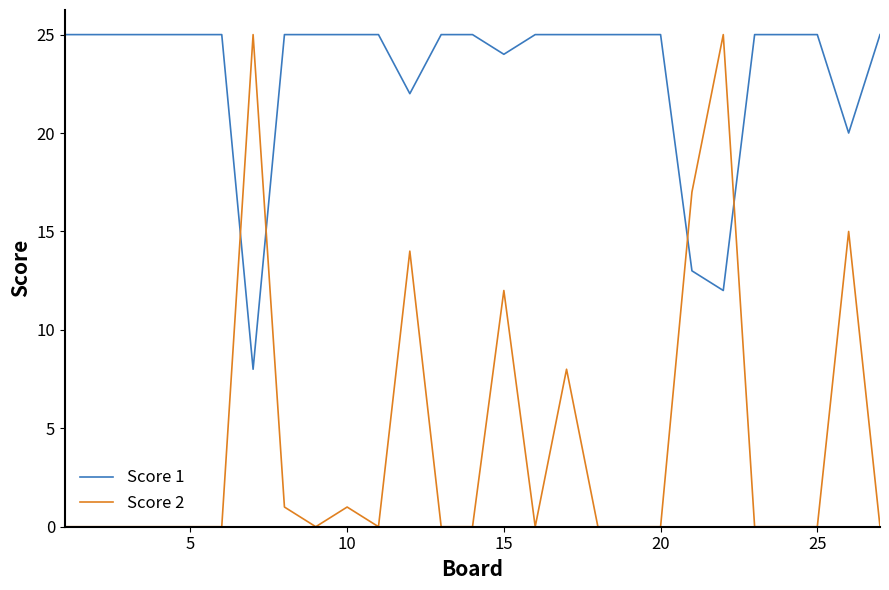

Which series ends up on top after the final intersection of Score 1 and Score 2?

Score 1